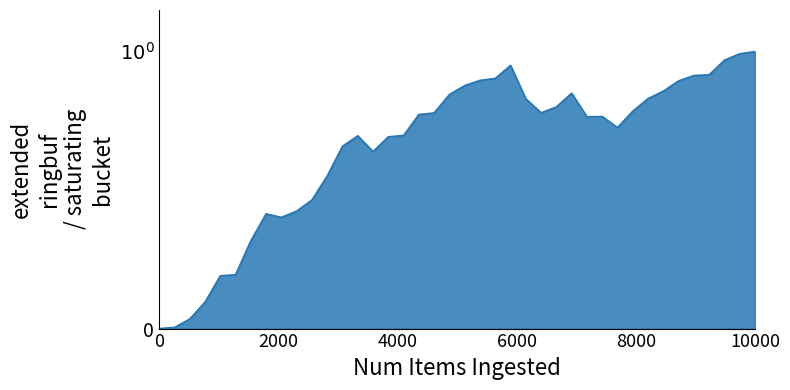

Is this an area chart (filled region under the line)?

Yes